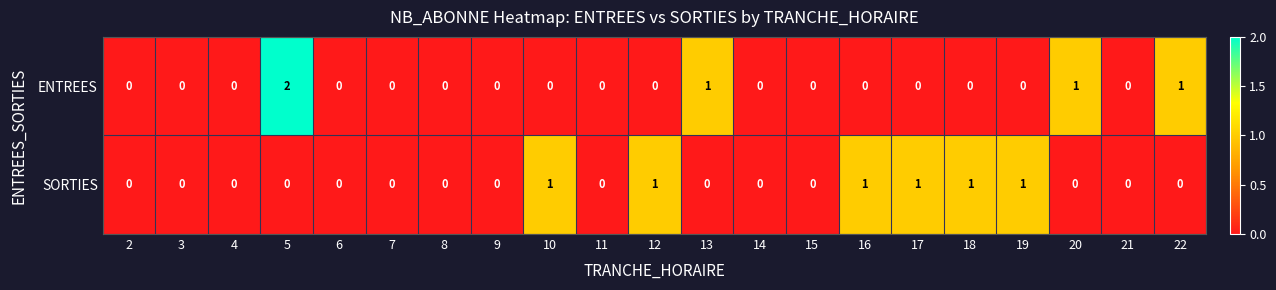

Which series has the largest total across all categories?

SORTIES